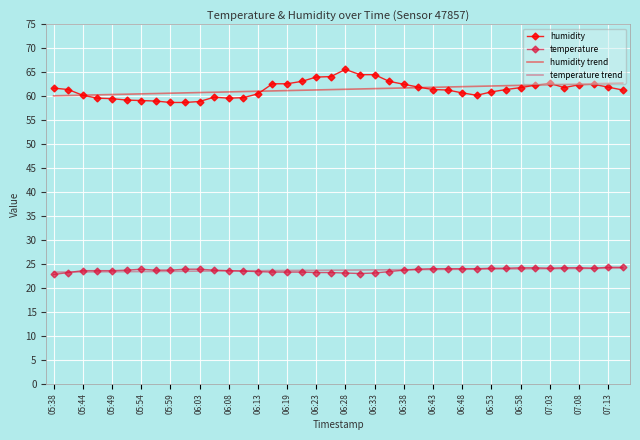

What is the greatest value displayed?

65.6